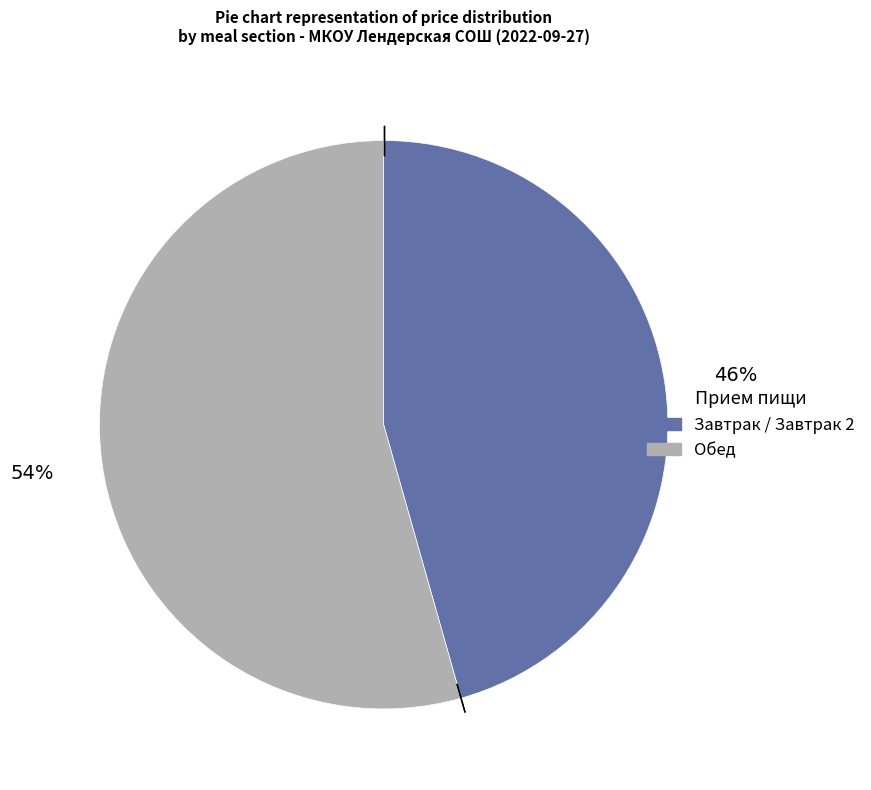

Does any single category account for the majority?

Yes